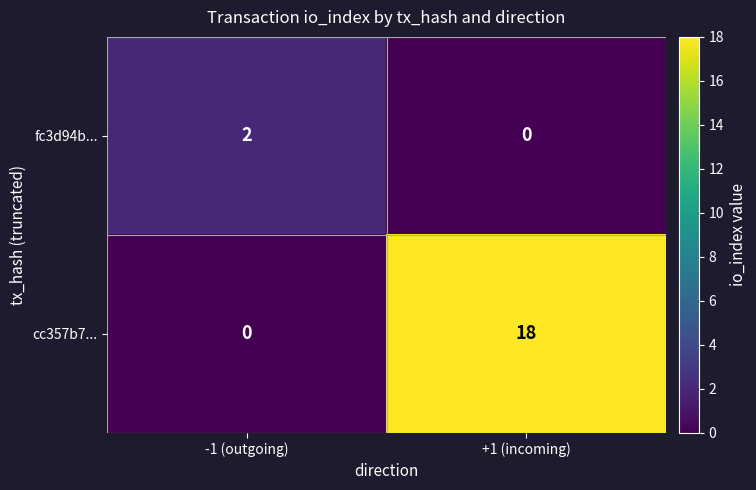

At which category is the sum across all series the highest?

+1 (incoming)